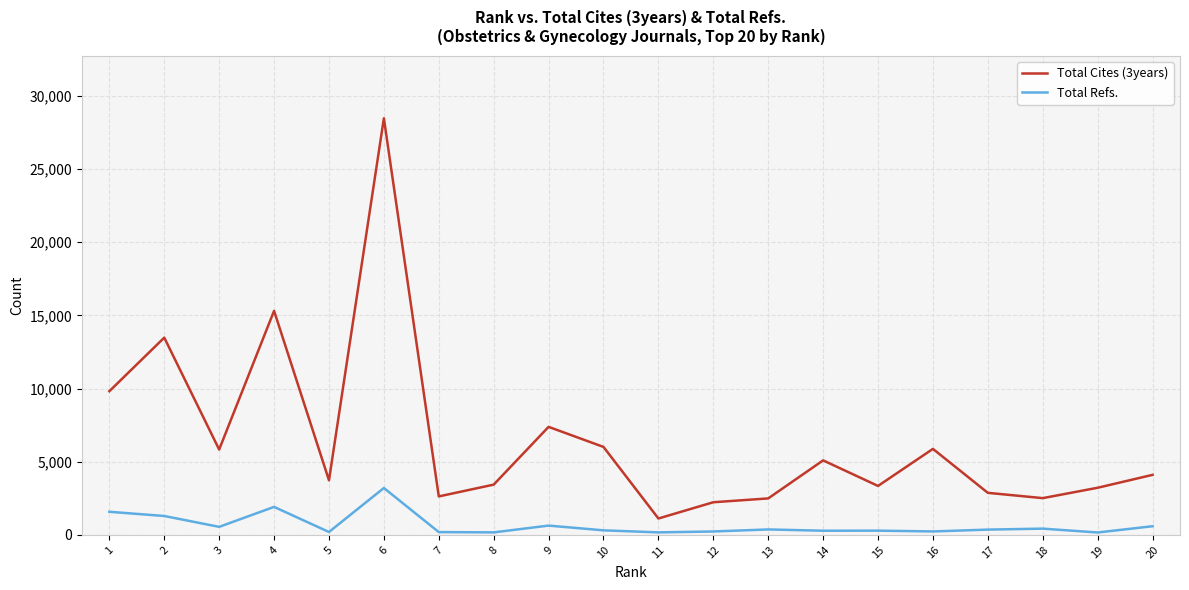

Rank the series by their average value, from highest to lowest.

Total Cites (3years), Total Refs.